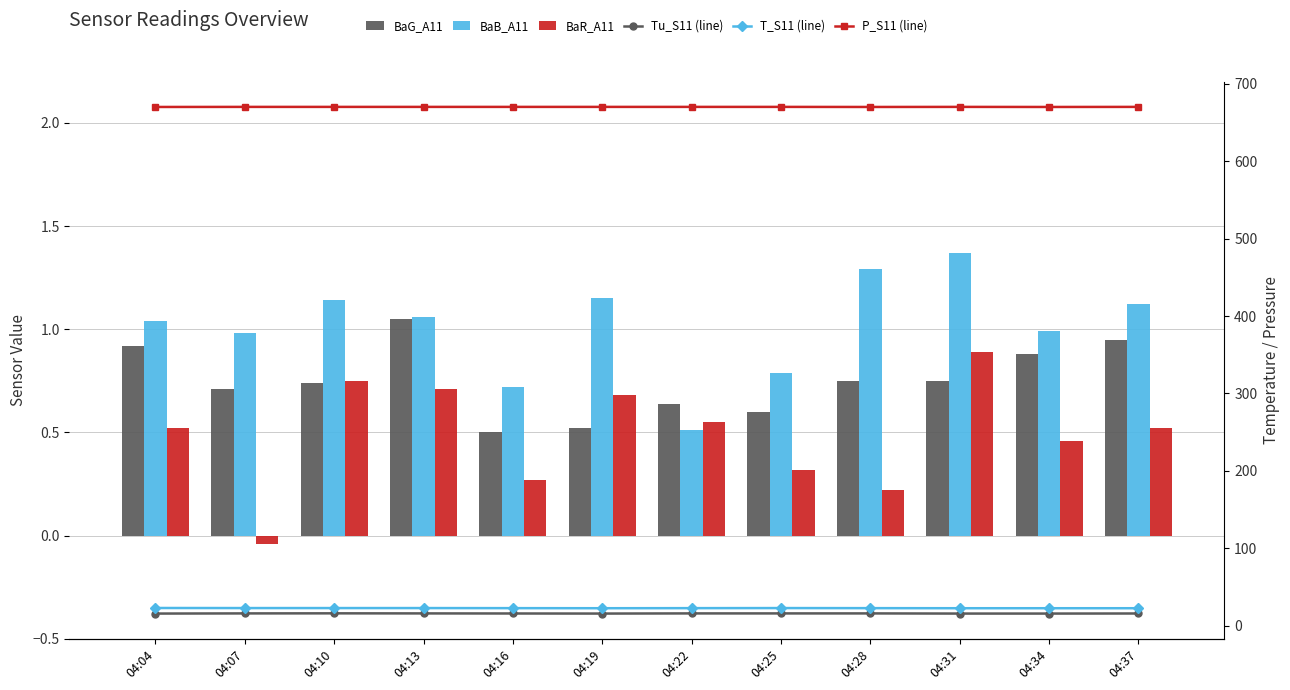

Between 04:25 and 04:37, which is larger?

04:37